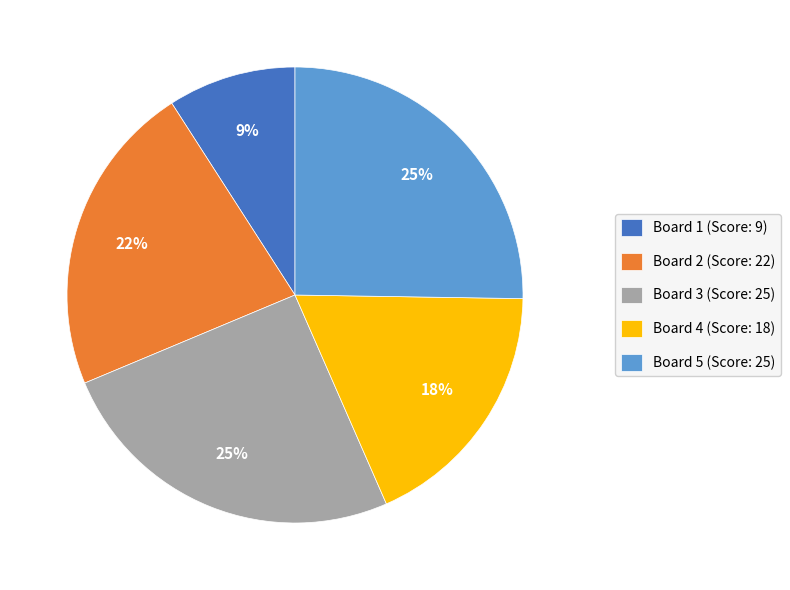

Is there any slice that represents more than half of the pie?

No